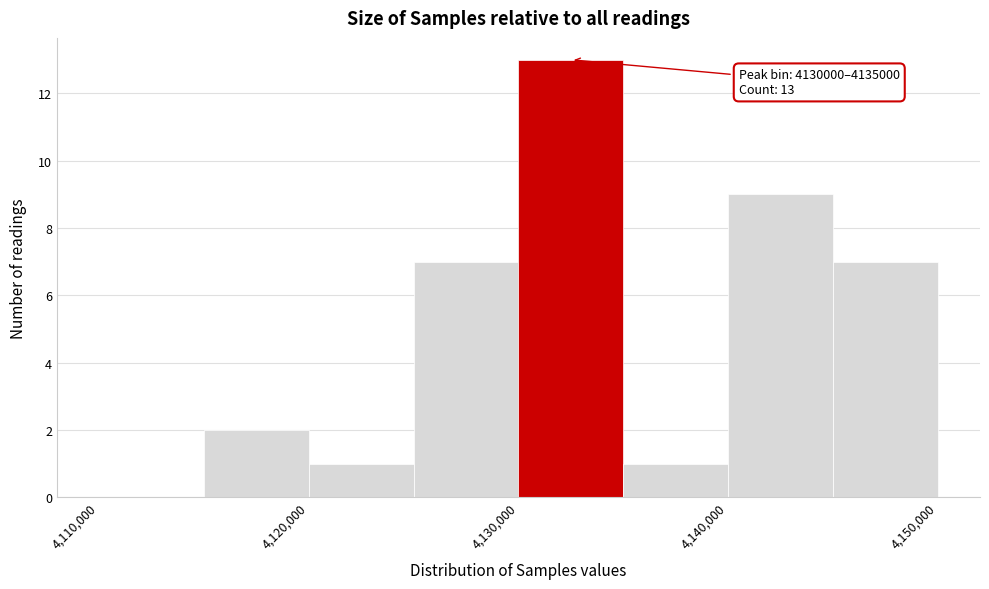

Over which range of the x-axis is the bar tallest?

4130000 to 4135000